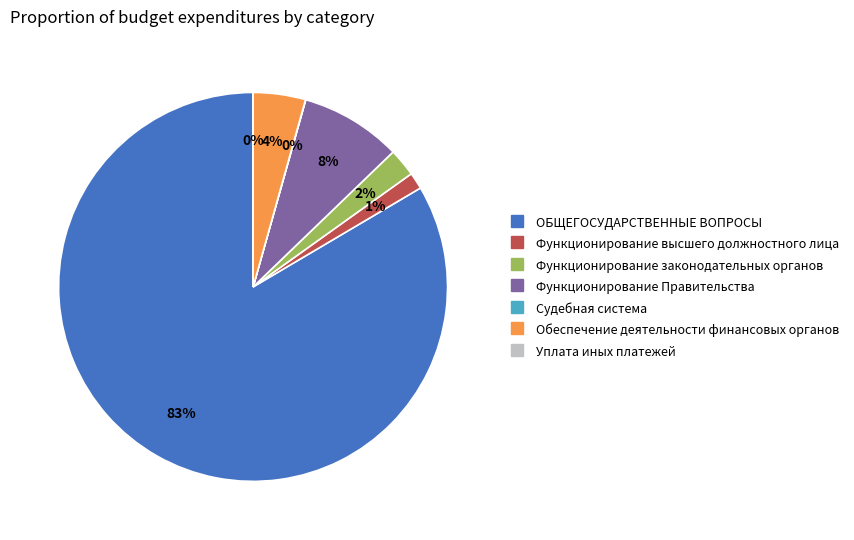

To the nearest percent, what portion does Обеспечение деятельности финансовых органов represent?

4%